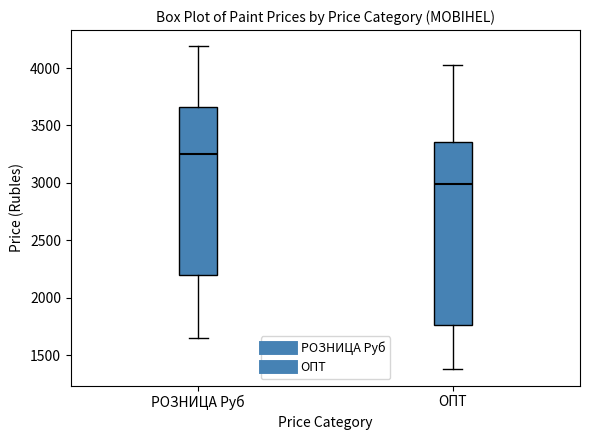

Which box is the tallest, from its lower edge to its upper edge?

ОПТ